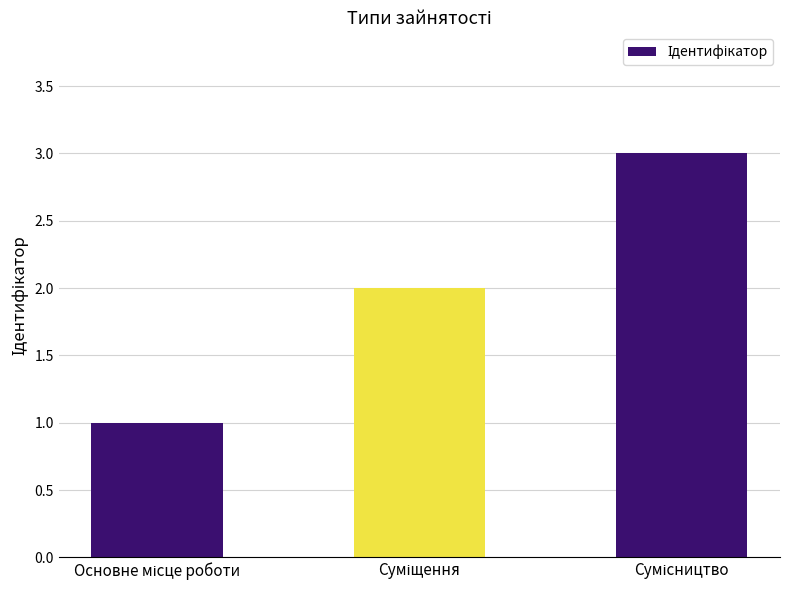

What is the maximum value shown in the chart?

3